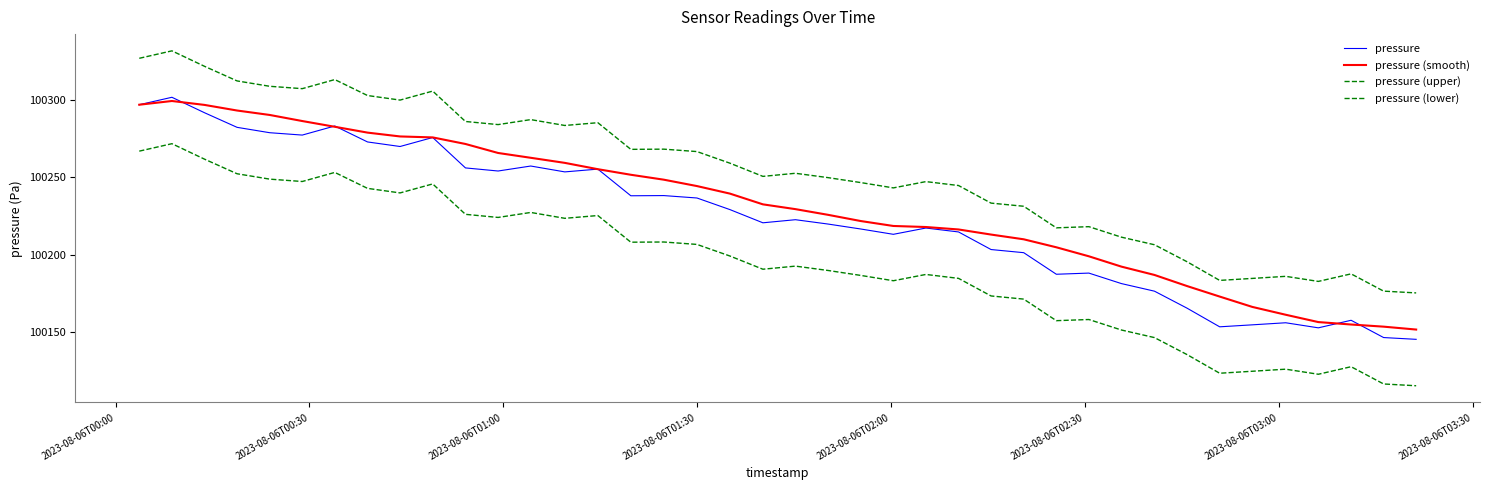

What is the difference between the second highest and minimum values in the pressure (upper) series?

151.6